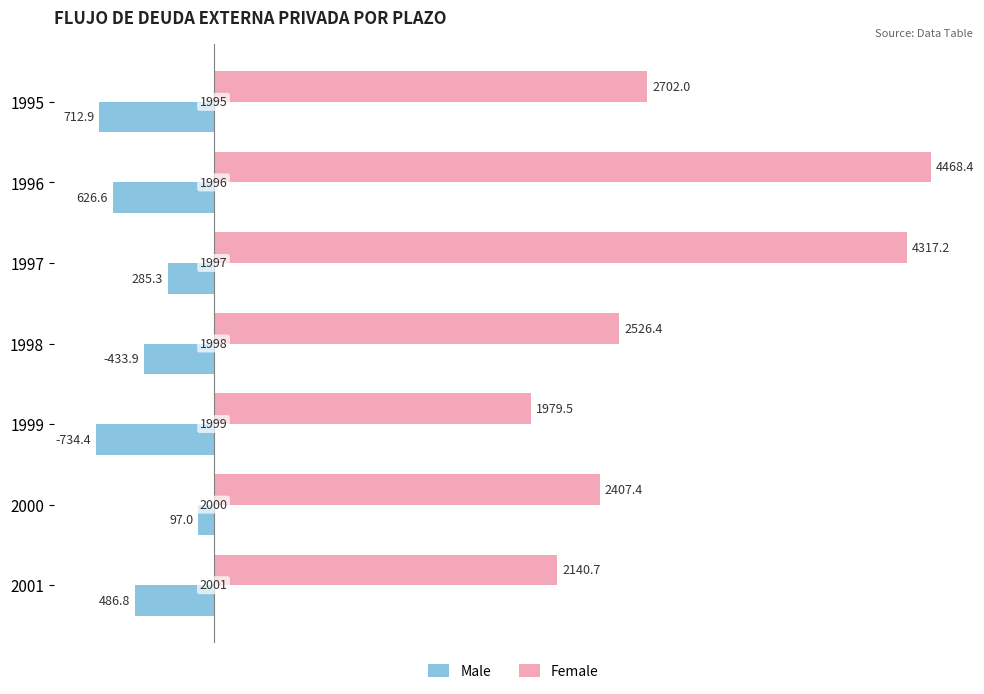

What are all the series names shown in the legend?

Male, Female